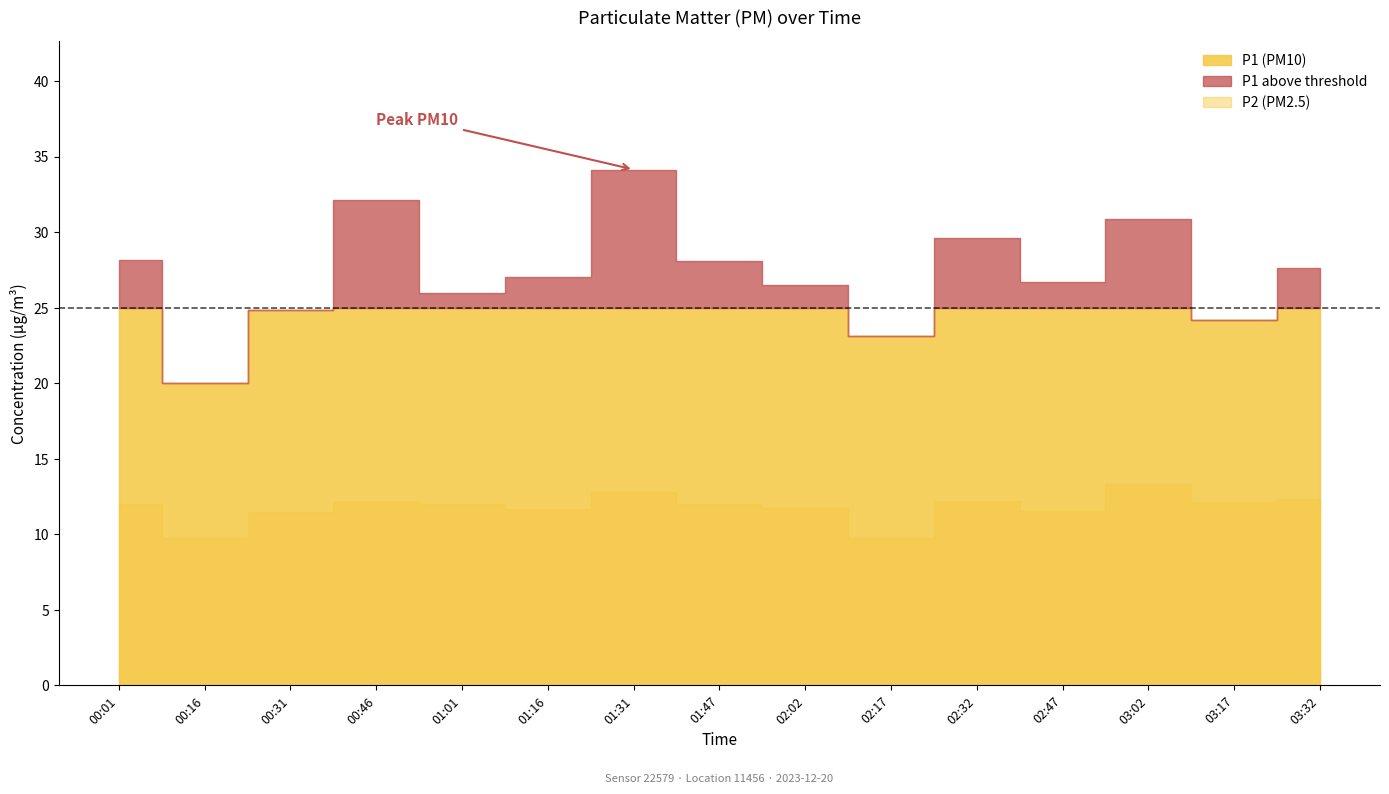

In P1, how many points are higher than both neighbors (excluding endpoints)?

4